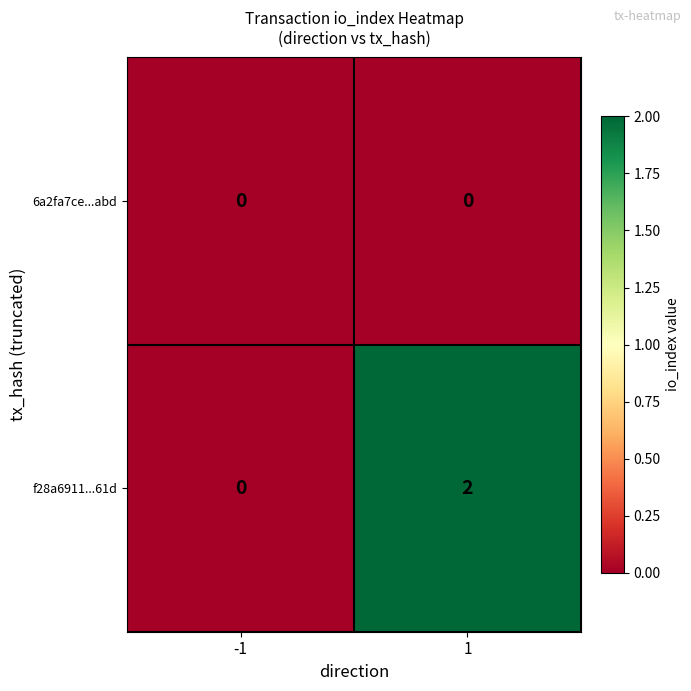

Rank the categories by f28a6911...61d value from highest to lowest.

1, -1